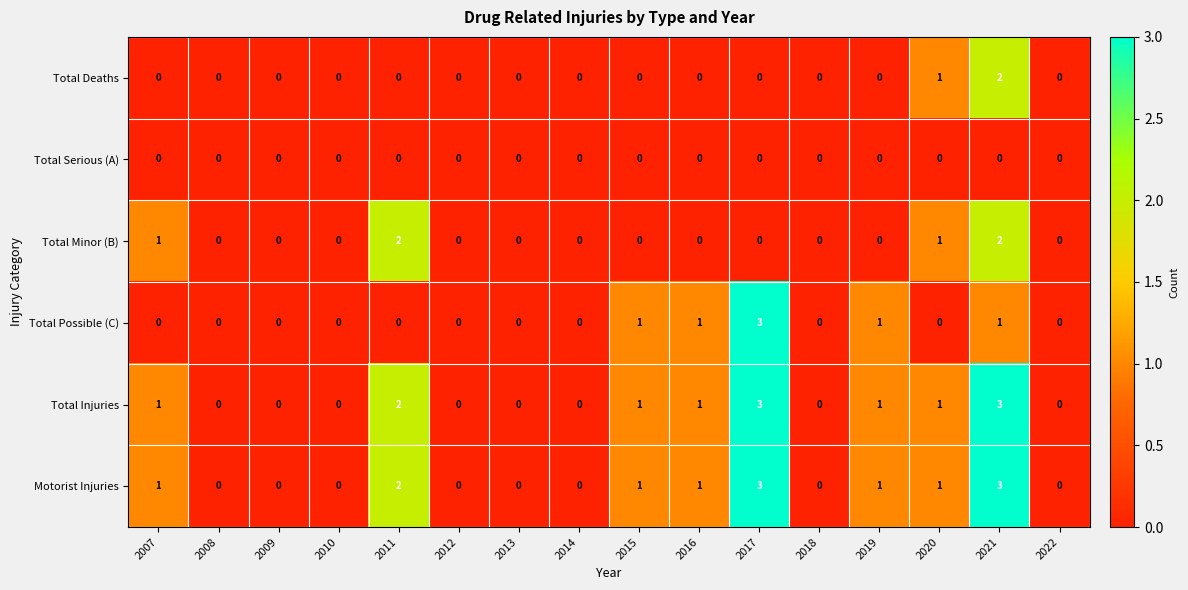

What is the spread (max minus min) of values at 2017?

3